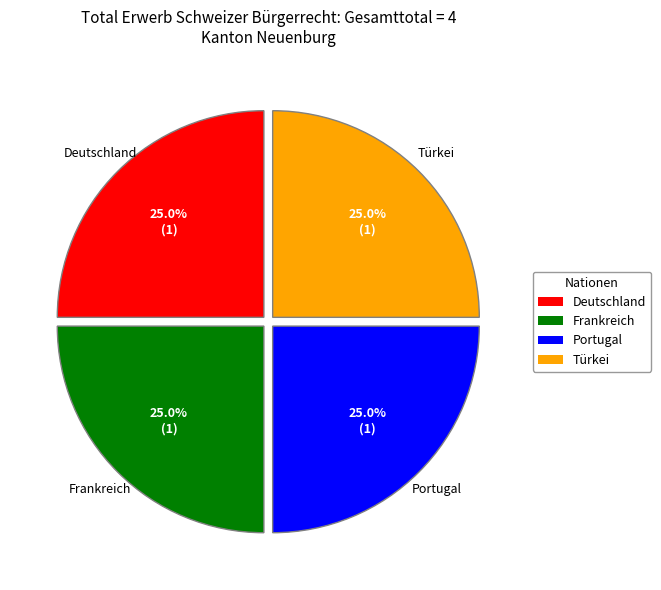

Is there a majority slice in this chart?

No